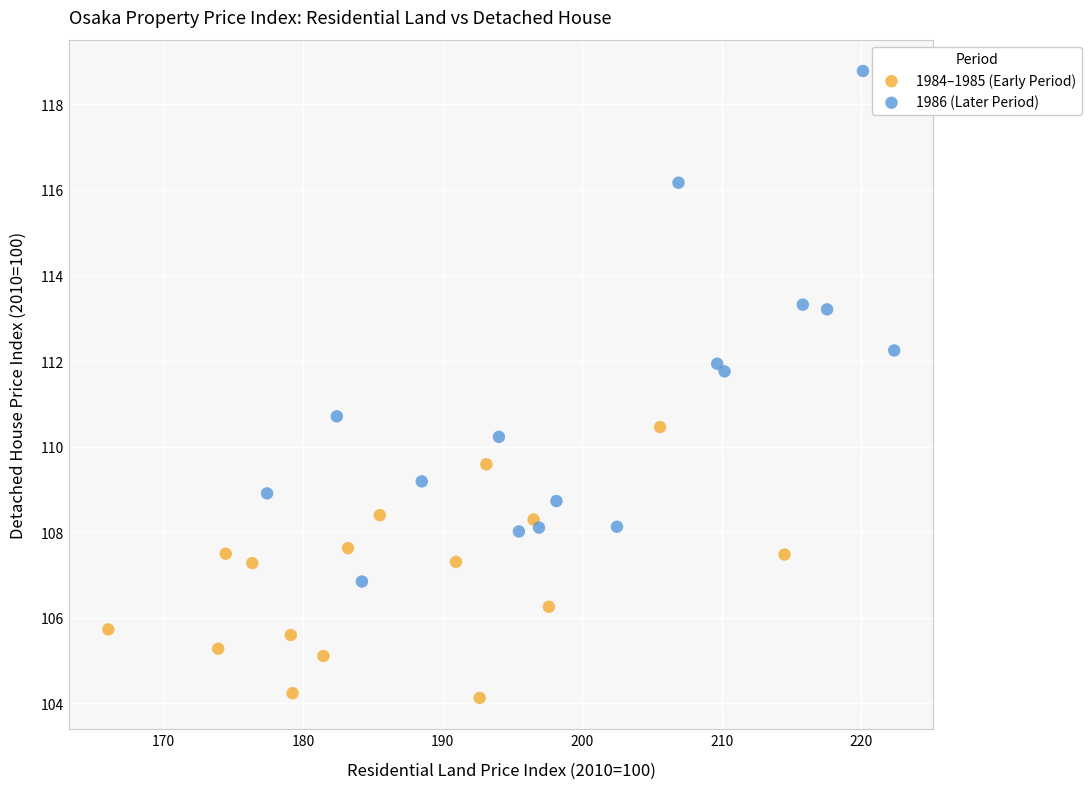

What are all the series names shown in the legend?

1984–1985 (Early Period), 1986 (Later Period)